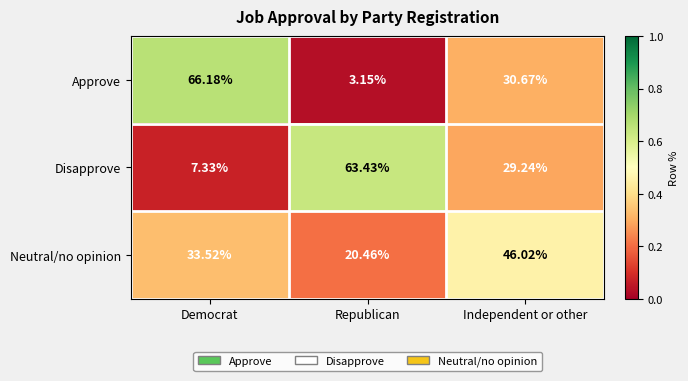

What is the difference between the highest and lowest values at Independent or other?

16.8